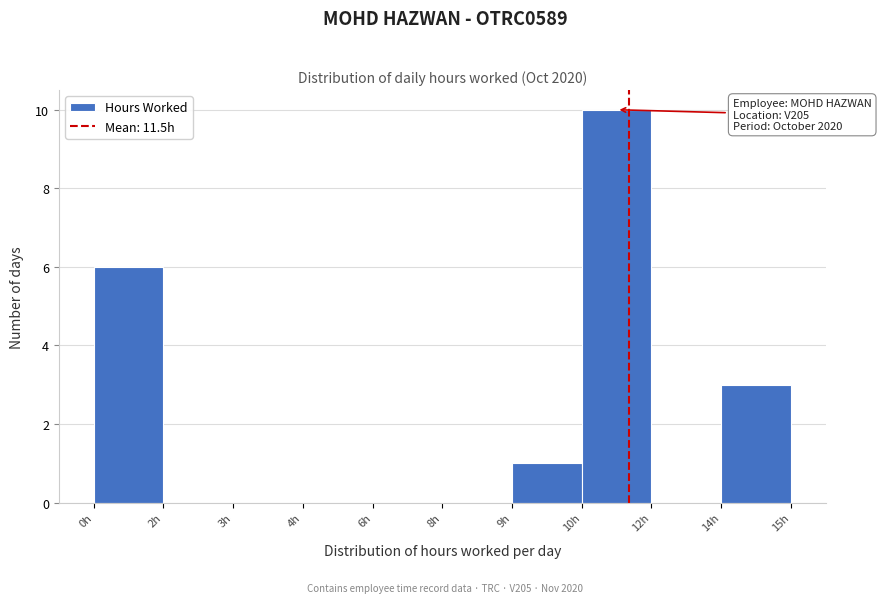

Reading left to right, list all the values displayed in this chart.

0h=6	2h=0	3h=0	4h=0	6h=0	8h=0	9h=1	10h=10	12h=0	14h=3